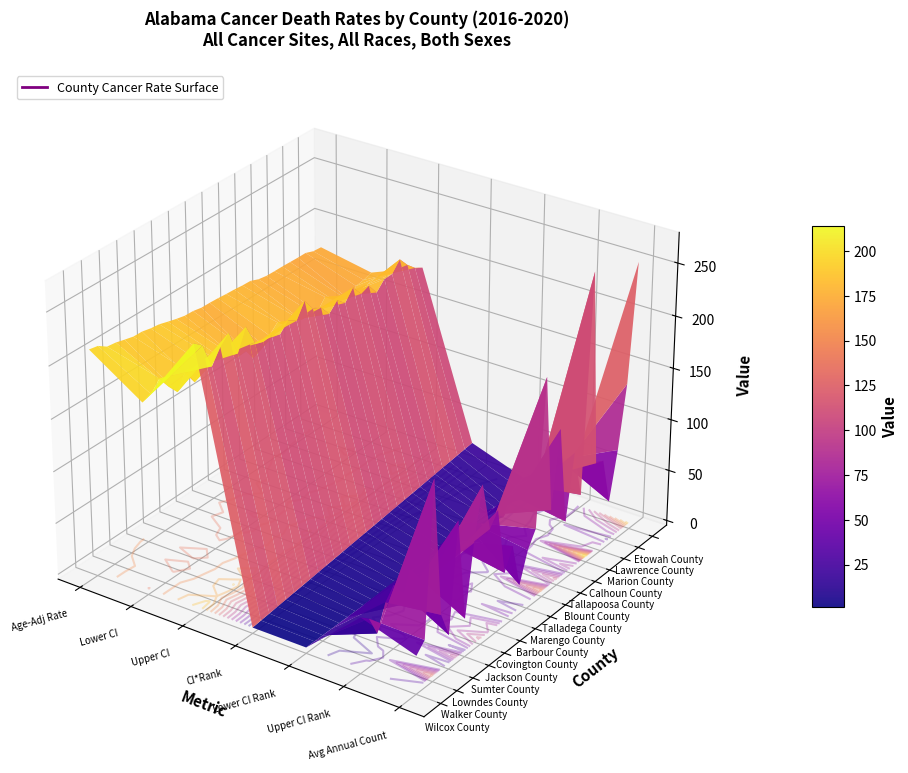

At which label does Bibb County reach its peak?

2